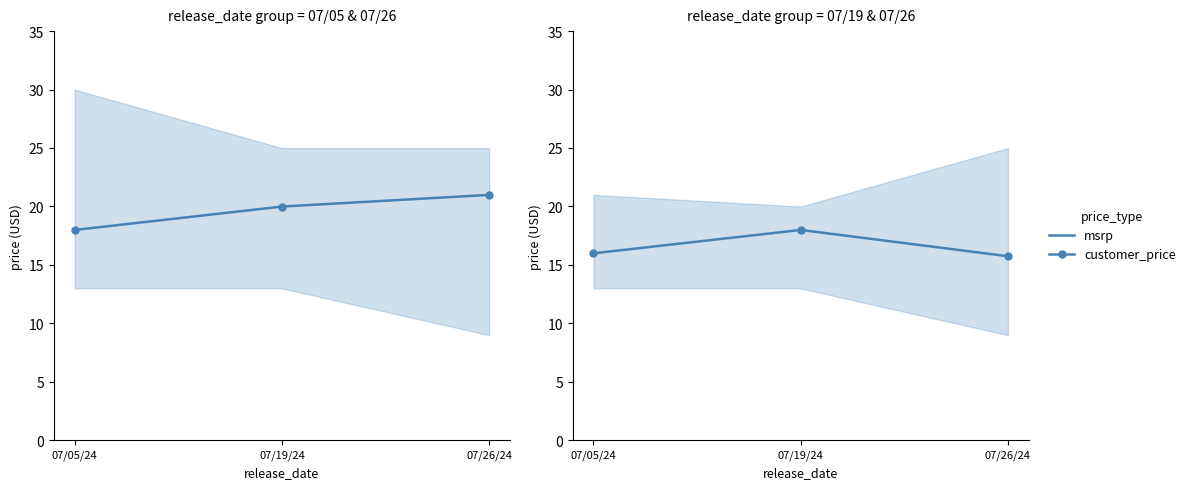

Which category has the highest value in the msrp series?

07/26/24